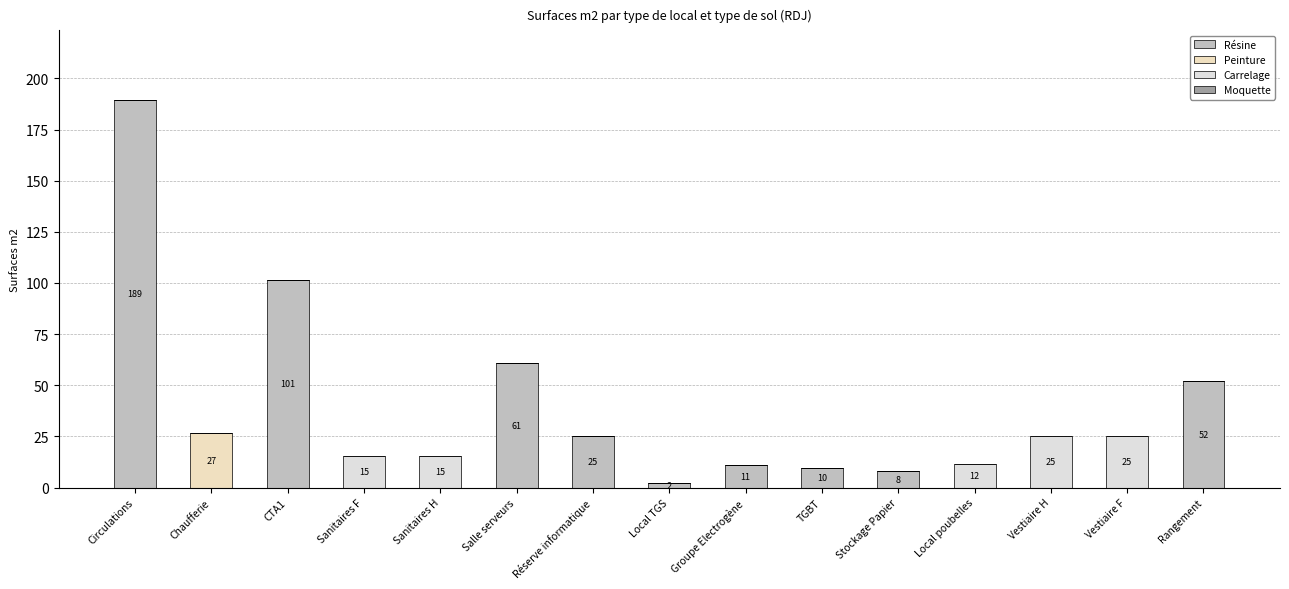

How many categories are shown in the chart?

15